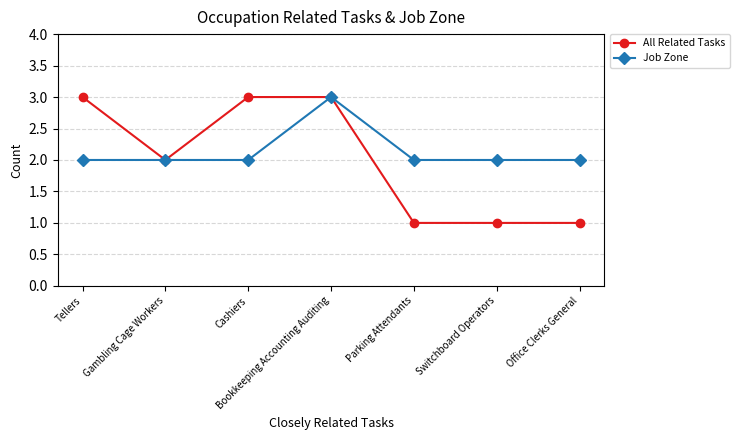

What is the difference between the highest and lowest values at Office Clerks General?

1